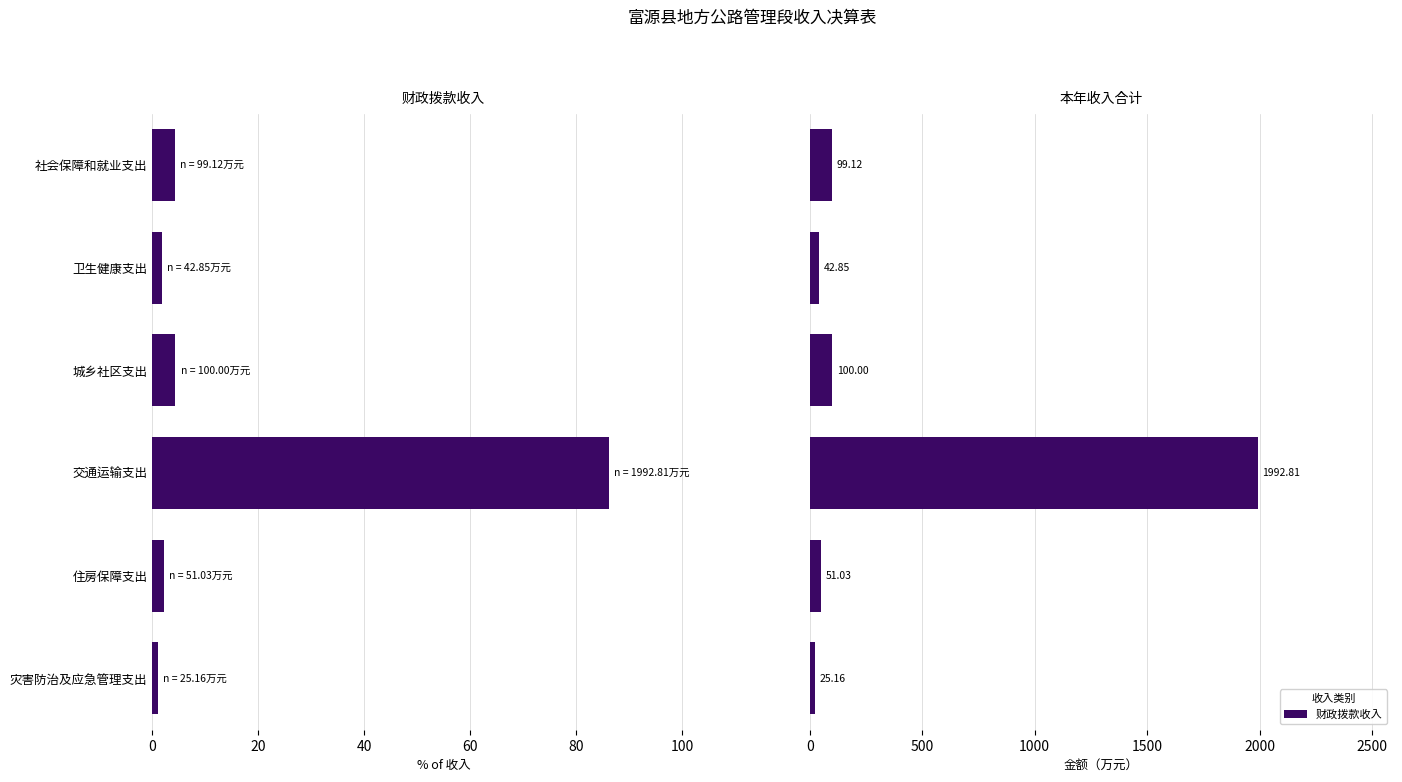

How many values are below 99?

3